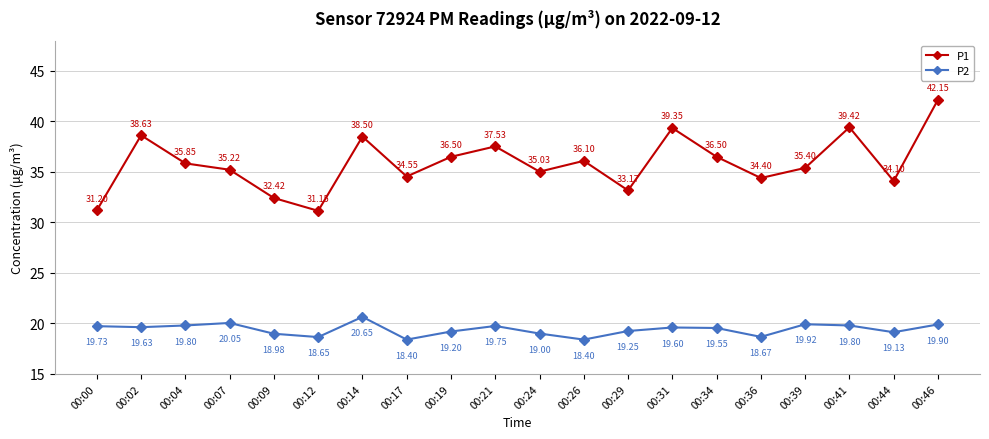

At which category is the sum across all series the highest?

00:46